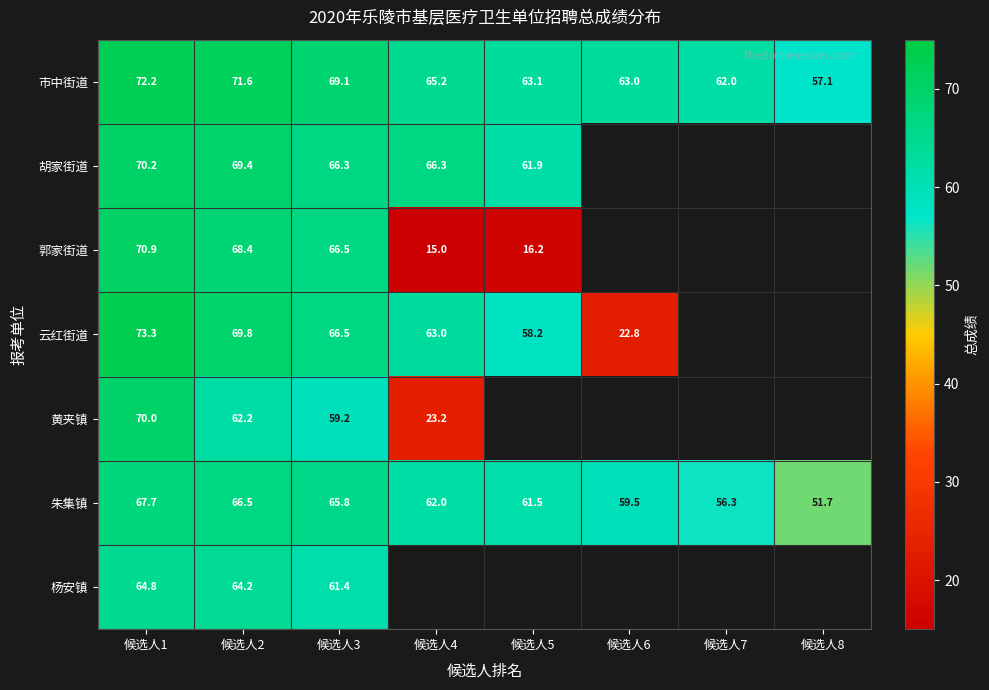

Is it true that 朱集镇 equals 26.2 at 候选人5?

False